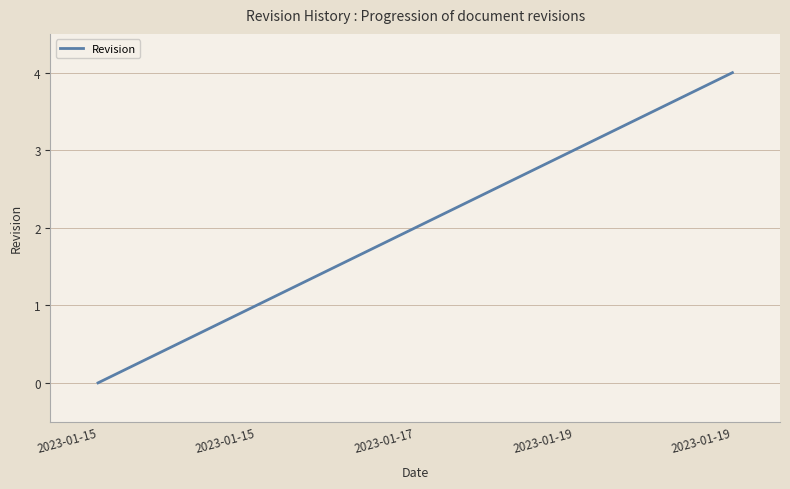

What is the greatest value displayed?

4.0